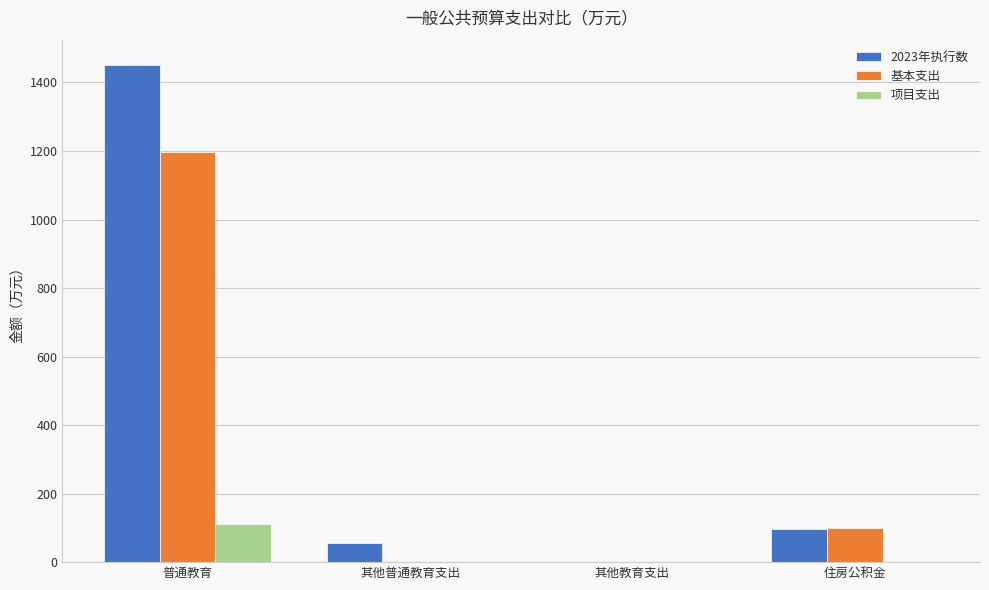

Reading left to right, what are all the values shown in this chart?

2023年执行数: 1452.3	55.6	0.0	97.2
基本支出: 1197.6	0.0	0.0	99.9
项目支出: 110.9	0.0	0.0	0.0